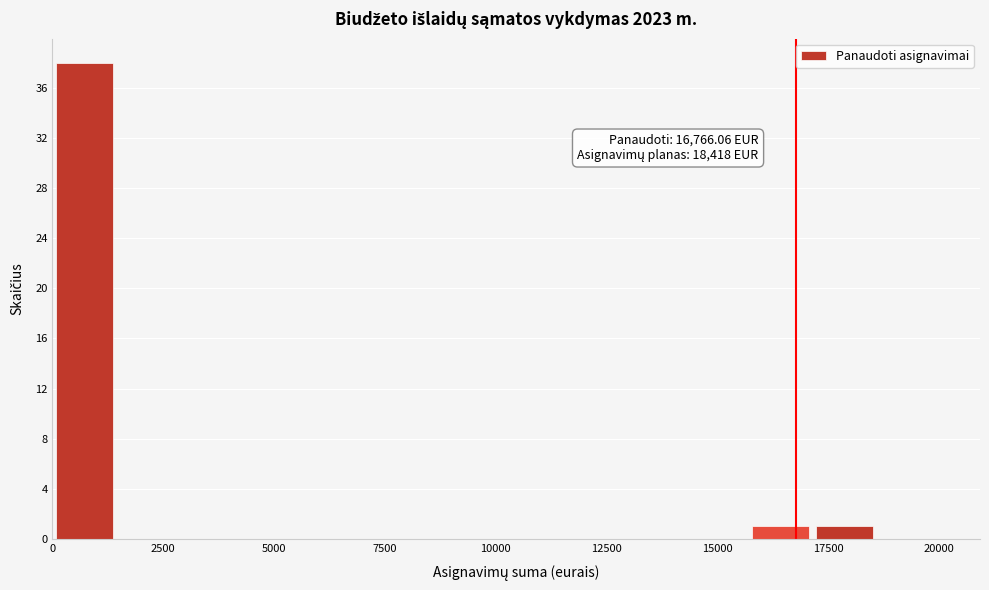

Read against the x-axis, roughly where is the centre of the tallest bar?

500